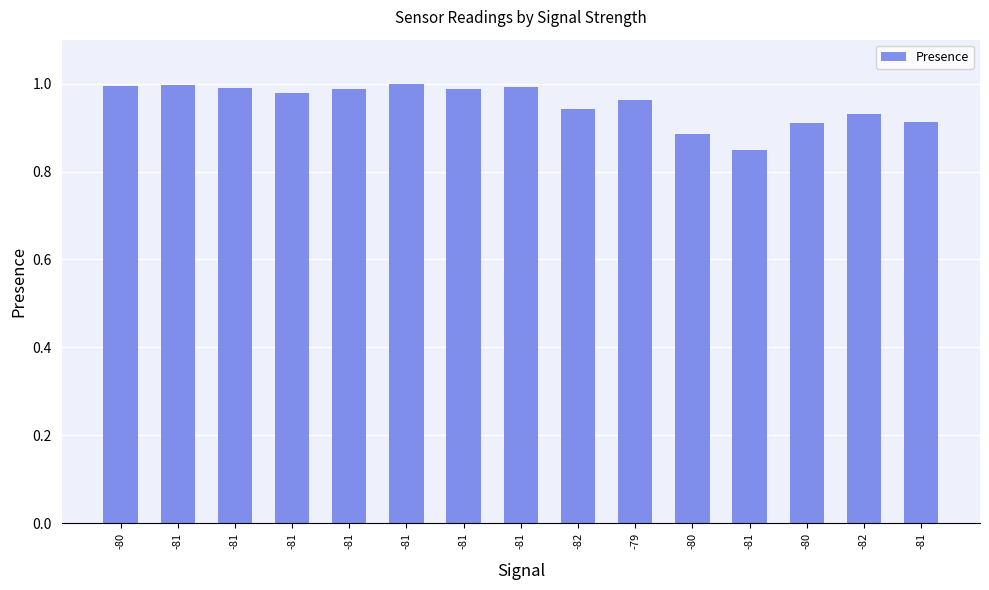

What is the difference between the maximum and minimum values?

0.1